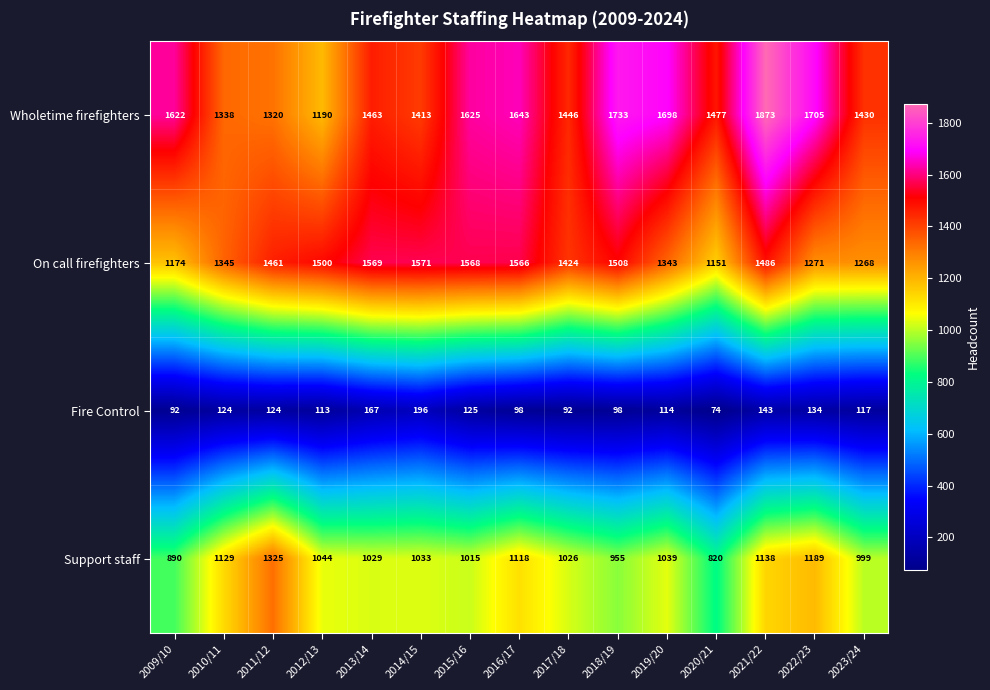

Is it true that Support staff equals 1355 at 2014/15?

False